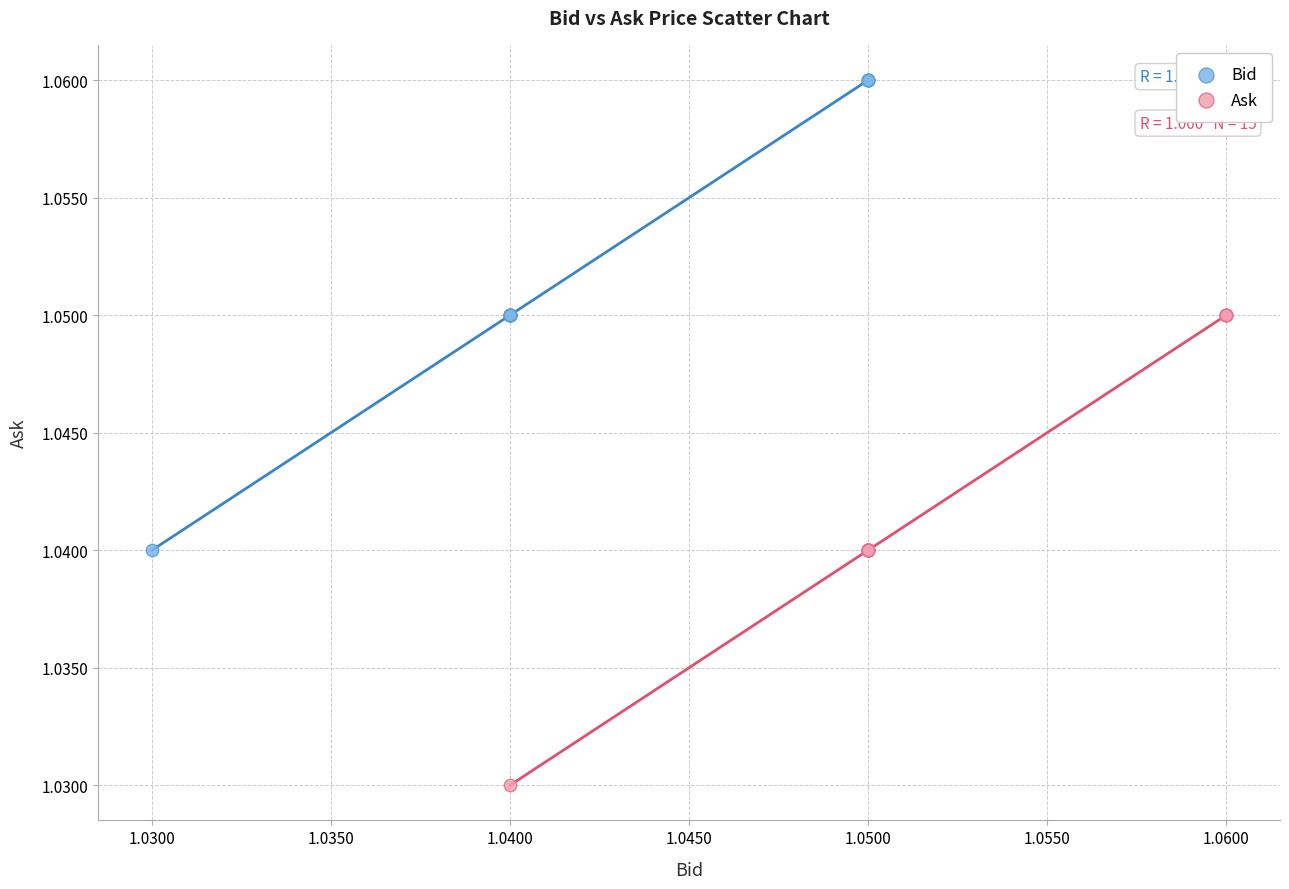

Which series contains the highest Y value?

Bid